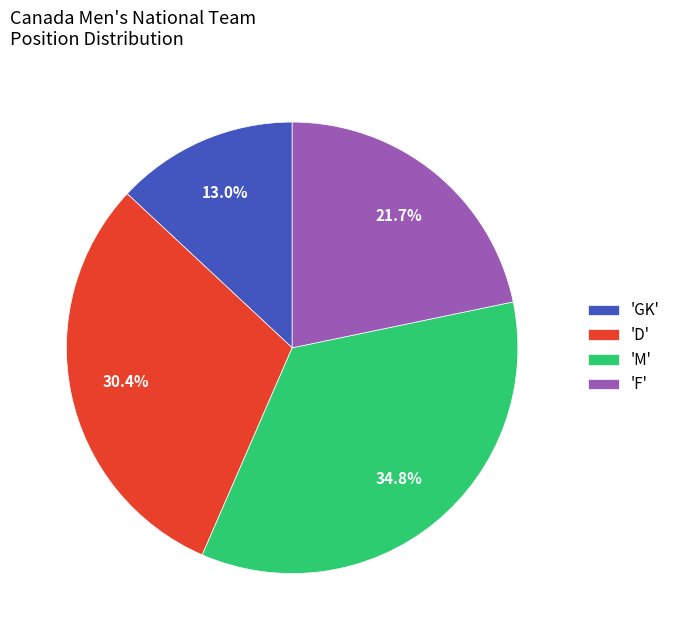

What is the smallest slice in the pie chart?

'GK'